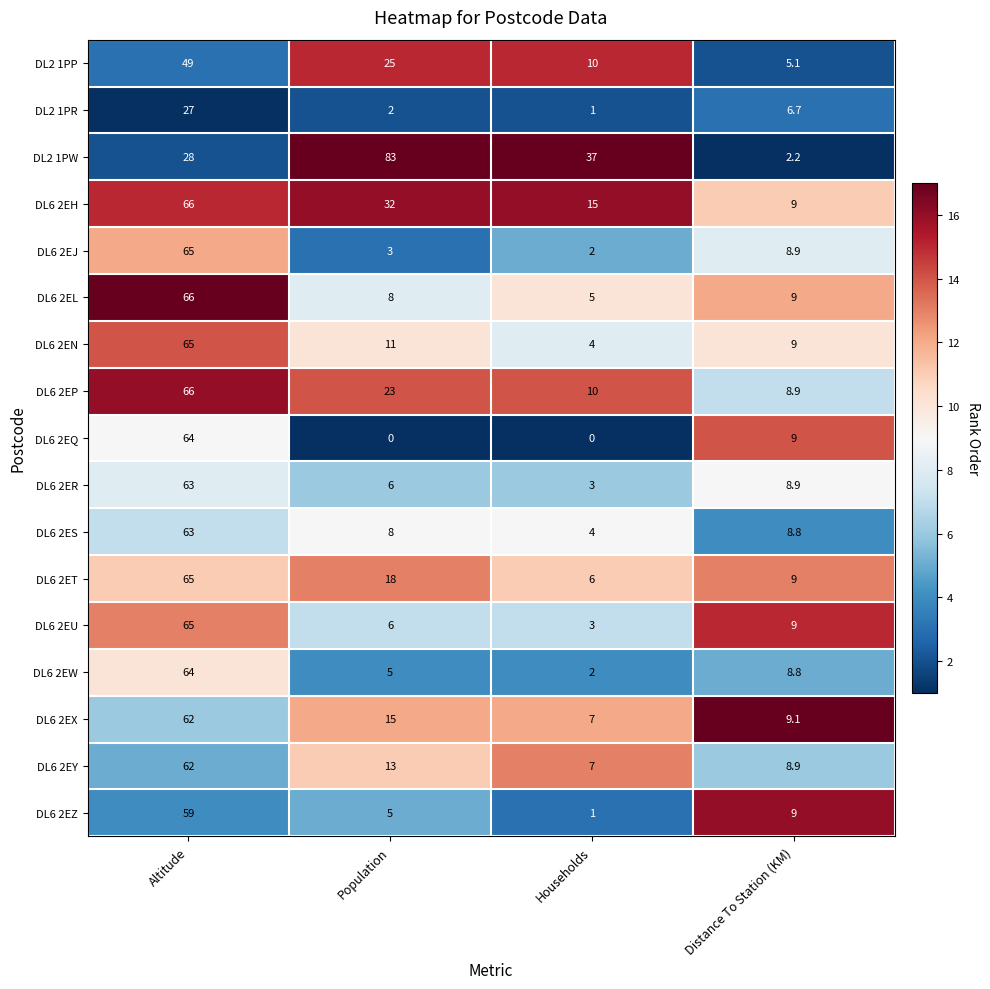

What is the difference between the highest and lowest values at Households?

37.0